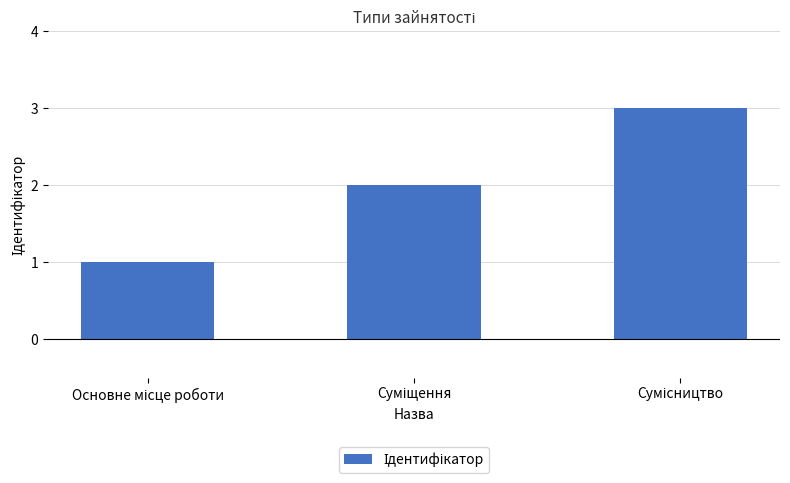

Are the bars horizontal?

No